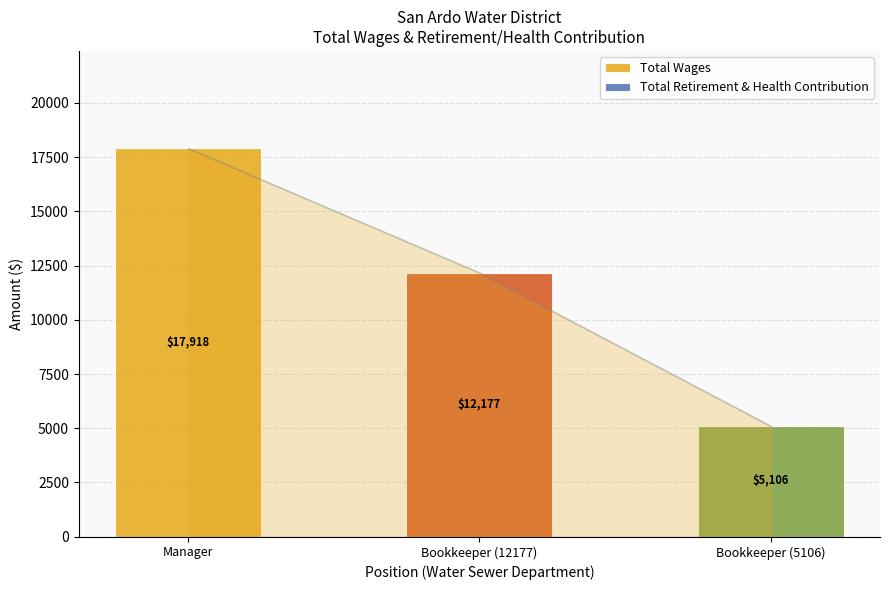

What is the difference between the maximum and minimum values?

12812